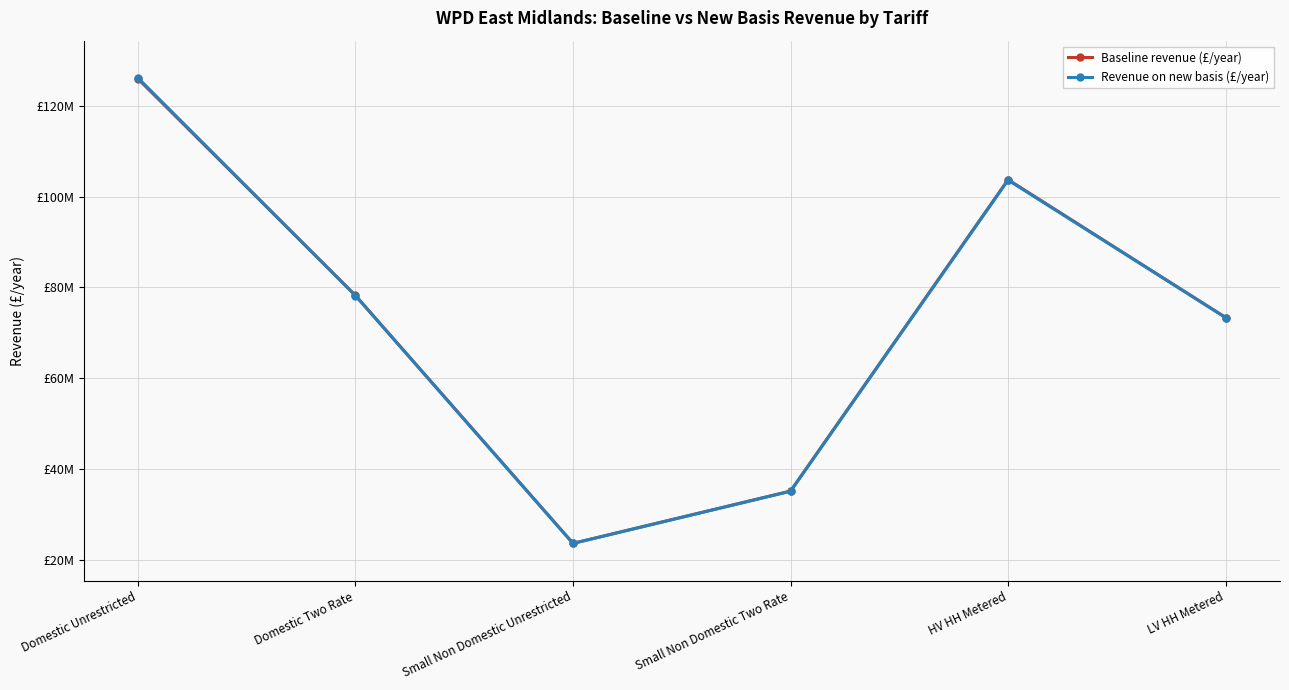

Is it true that Revenue on new basis (£/year) equals 23601093.6 at Small Non Domestic Unrestricted?

True